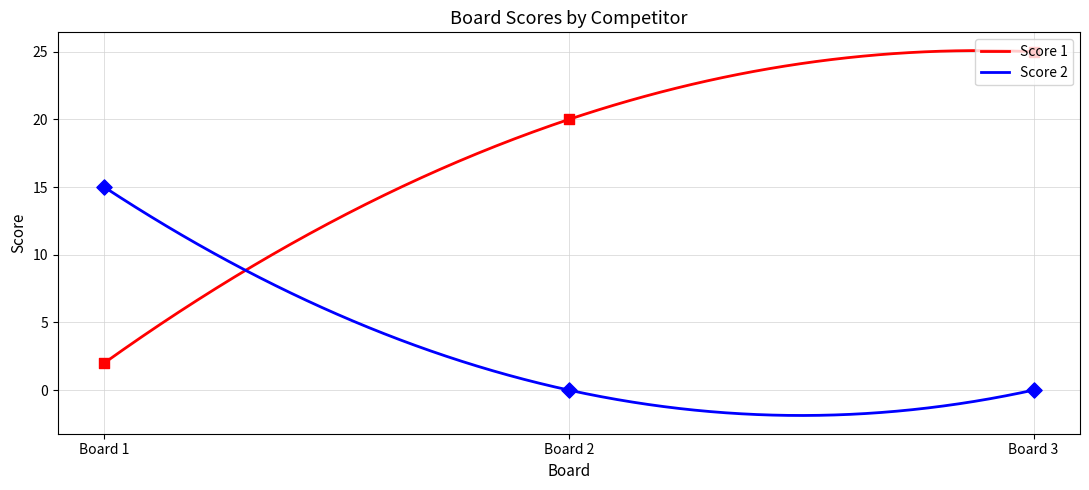

What is the minimum value for Score 1?

2.0